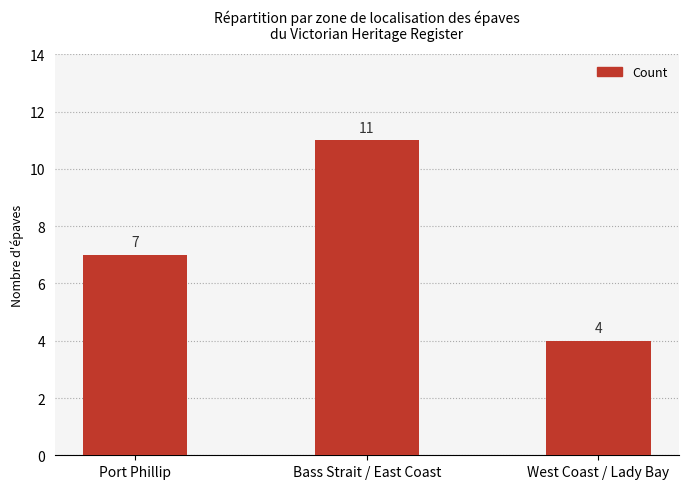

Between Bass Strait / East Coast and West Coast / Lady Bay, which is larger?

Bass Strait / East Coast